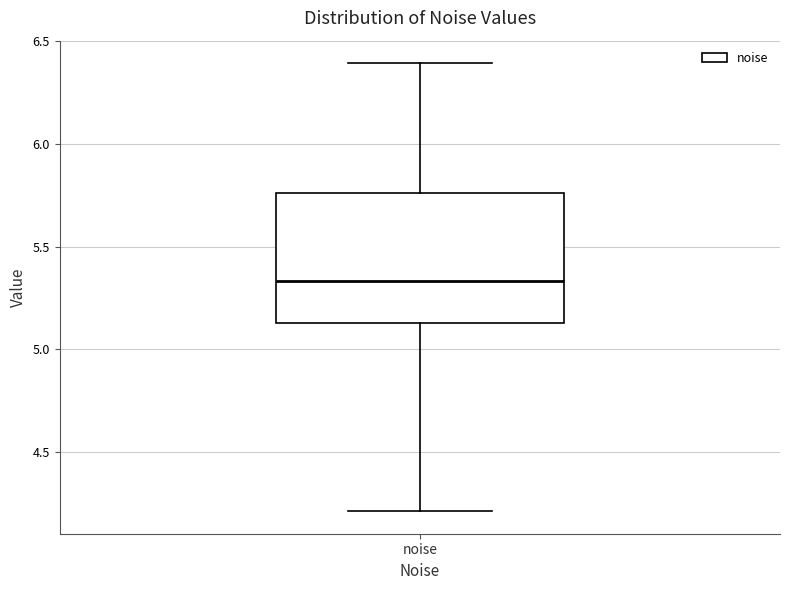

Read this box plot against the y-axis: the position of the median line, the range covered by the box, and the ends of both whiskers. The values are not printed on the chart, so give them approximately, as read against the axis.

median 5.35, box 5.15 to 5.75, whiskers 4.20 to 6.40